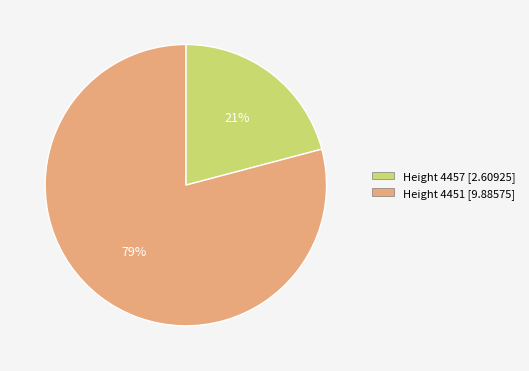

What is the largest slice in the pie chart?

Height 4451 [9.88575]